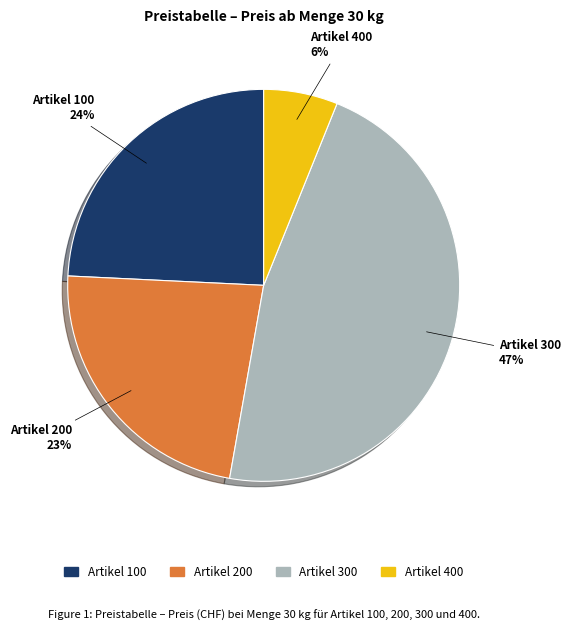

What is the smallest slice in the pie chart?

Artikel 400